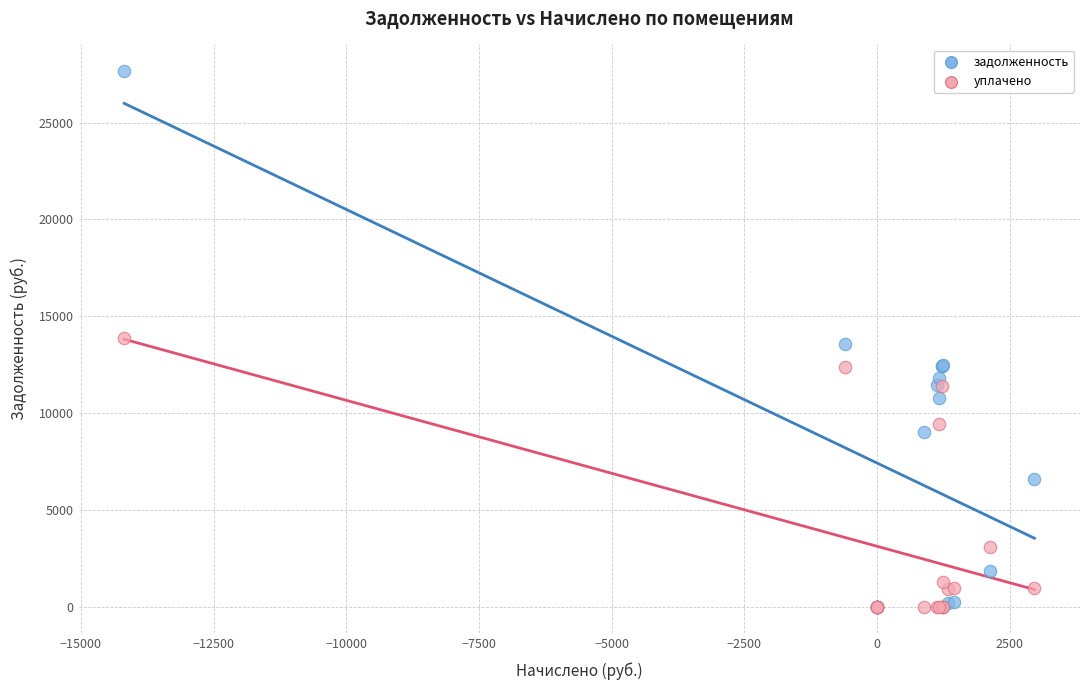

In the уплачено series, what Y value is closest to 6945?

9421.8